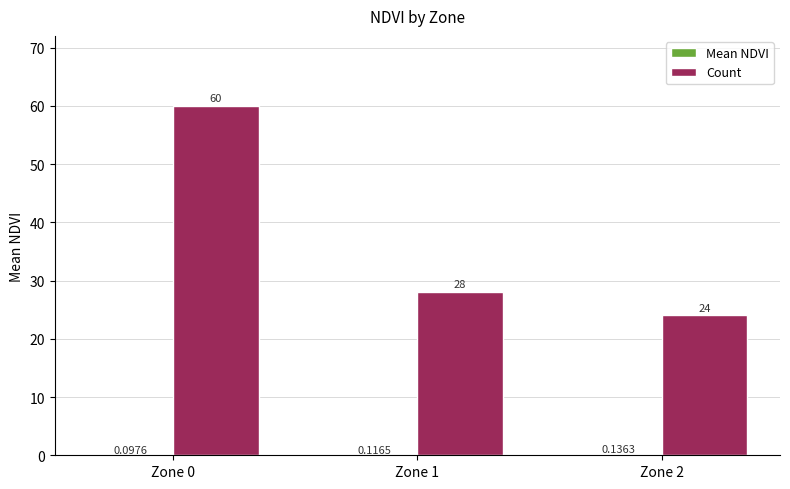

At which category is the sum across all series the highest?

Zone 0